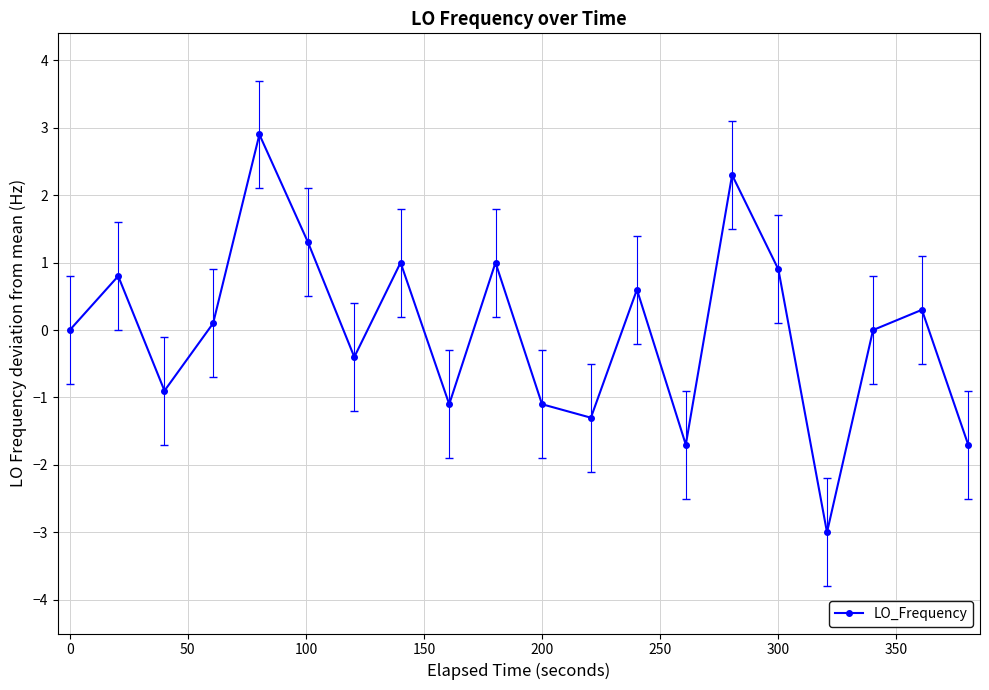

What is the value of the 9th point from the left?

-1.1